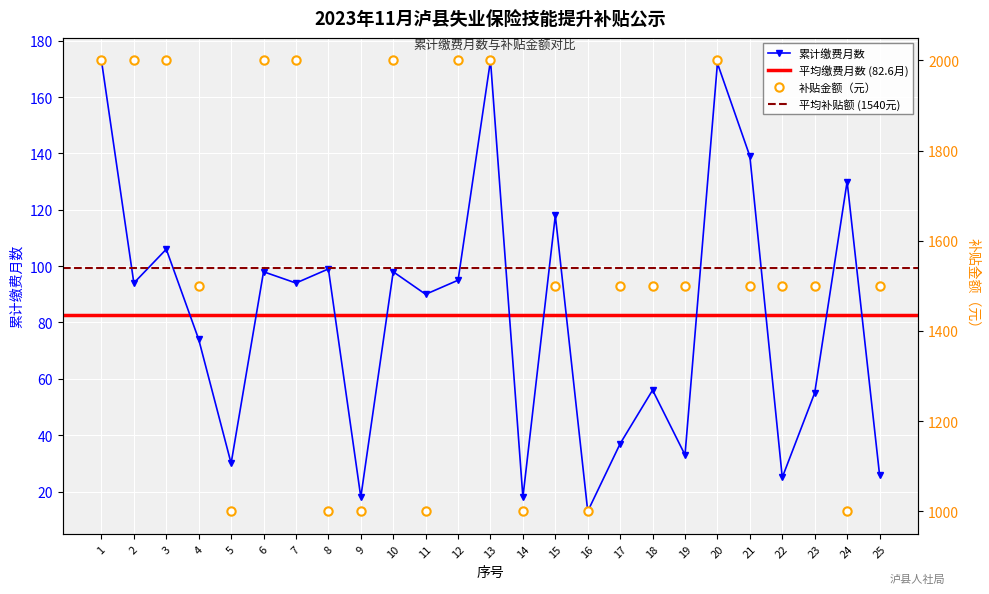

How many interior local peaks does the 累计缴费月数 series have?

9